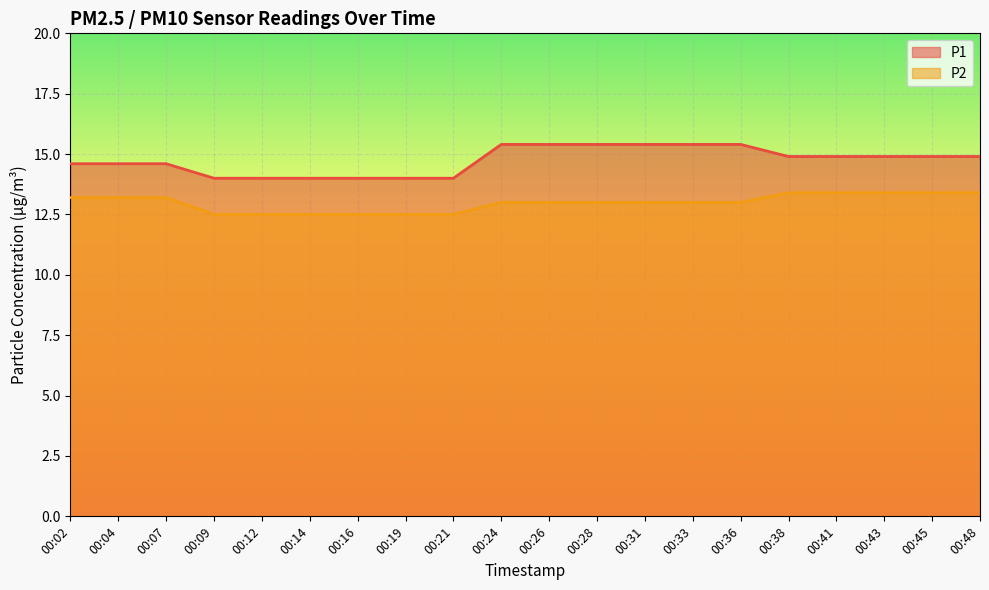

How many lines are shown in the chart?

2